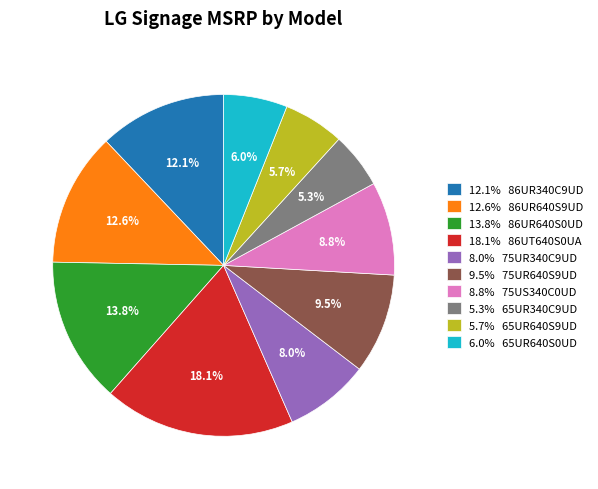

Does 9.5% 75UR640S9UD represent more than half of the total?

No